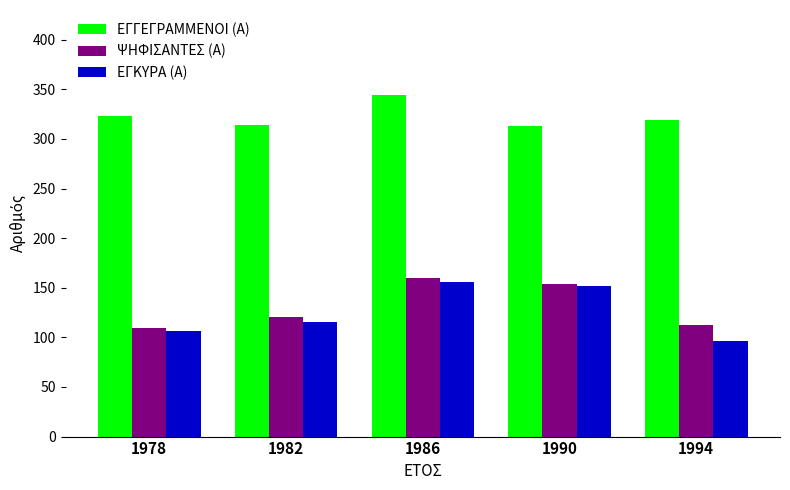

Which series changed the most between 1978 and 1986?

ΨΗΦΙΣΑΝΤΕΣ (Α)